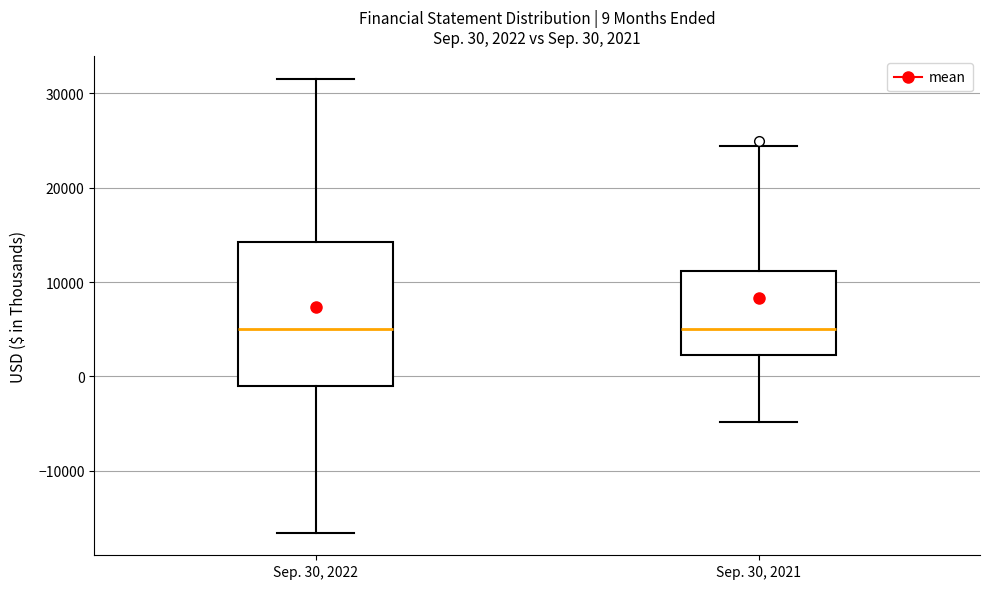

Comparing the boxes themselves (not the whiskers), which one is the tallest?

Sep. 30, 2022